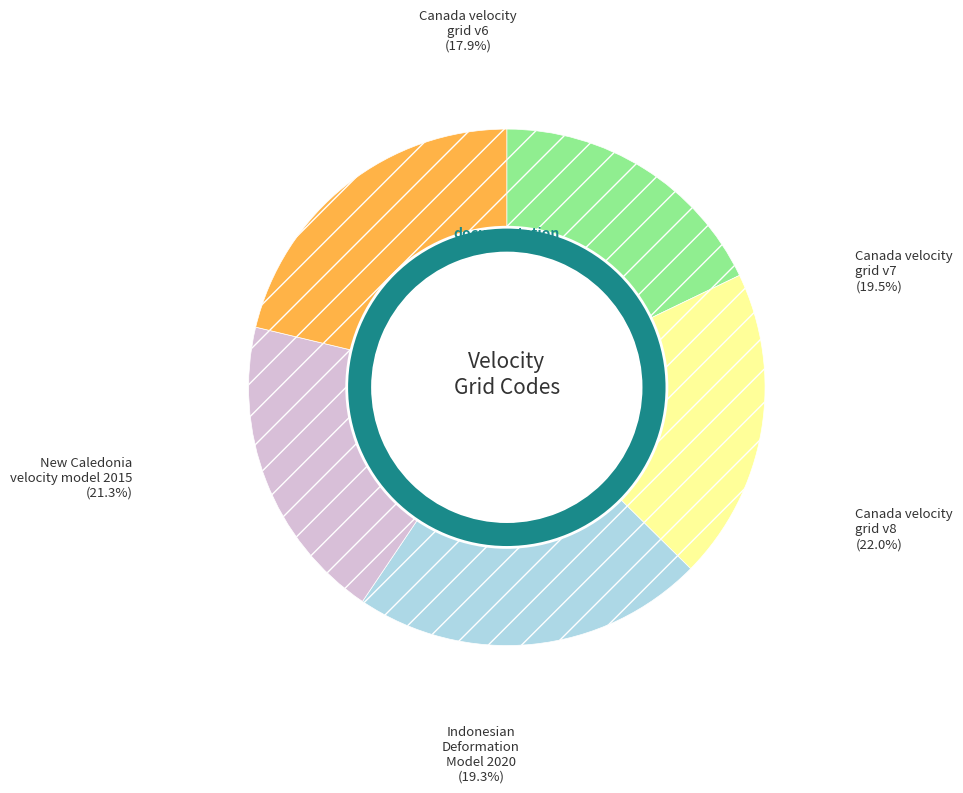

Rank the categories by value from highest to lowest.

Canada velocity grid v8, New Caledonia velocity model 2015, Canada velocity grid v7, Indonesian Deformation Model 2020, Canada velocity grid v6